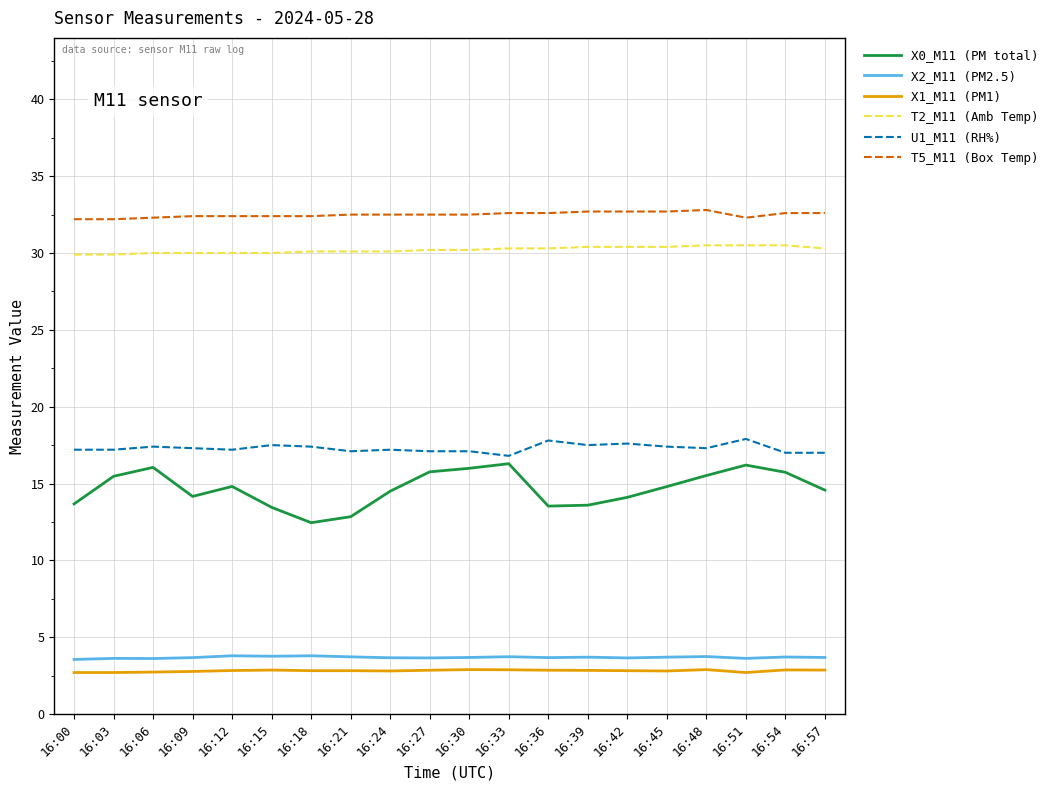

What are all the series names shown in the legend?

X0_M11 (PM total), X2_M11 (PM2.5), X1_M11 (PM1), T2_M11 (Amb Temp), U1_M11 (RH%), T5_M11 (Box Temp)